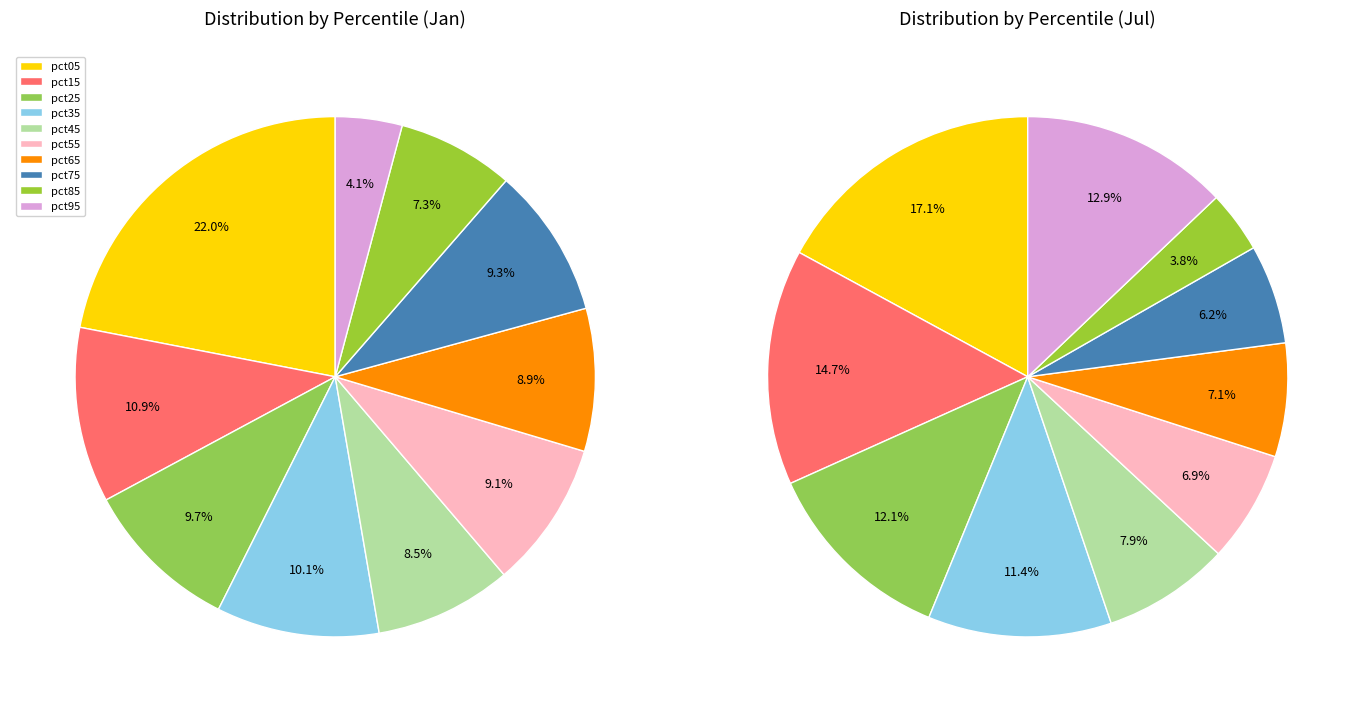

How many segments does this pie chart have?

10